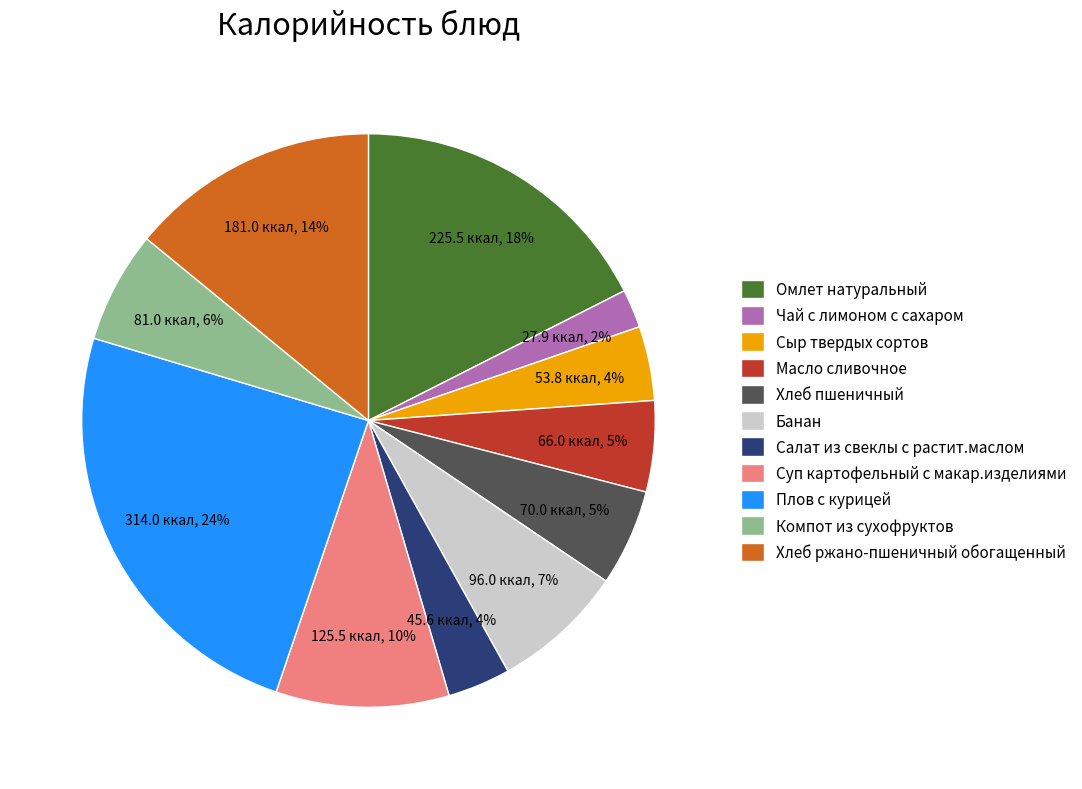

Combined, do Салат из свеклы с растит.маслом and Чай с лимоном с сахаром account for over 50%?

No